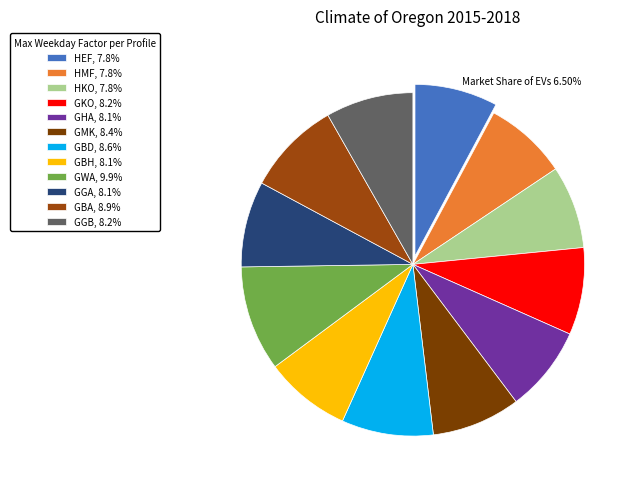

Does GKO account for over 50% of the chart?

No